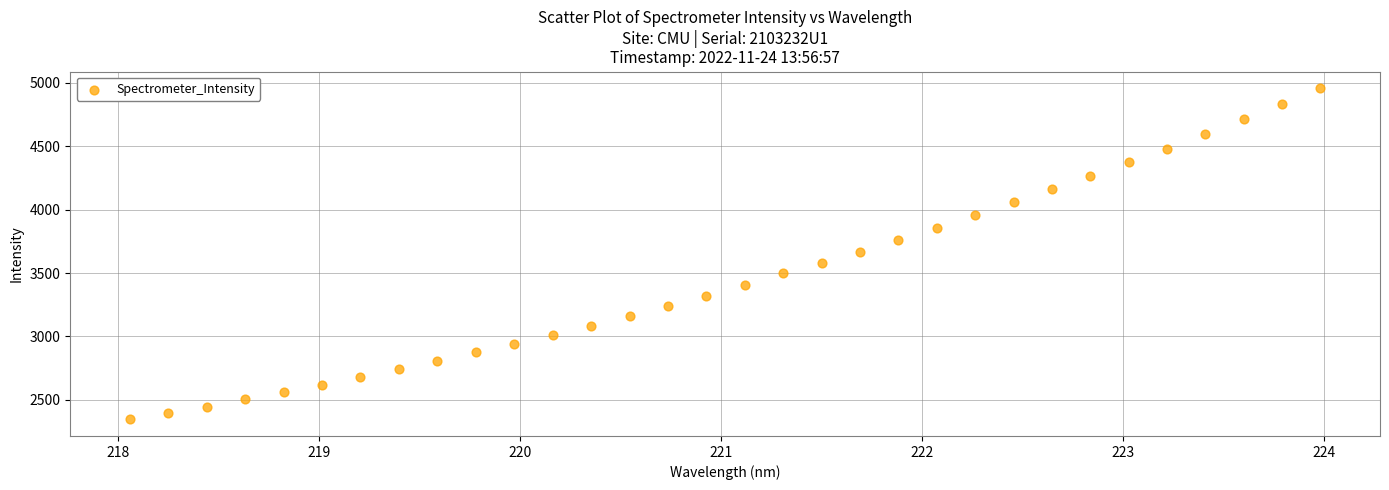

What is the range of X values (max minus min)?

5.9